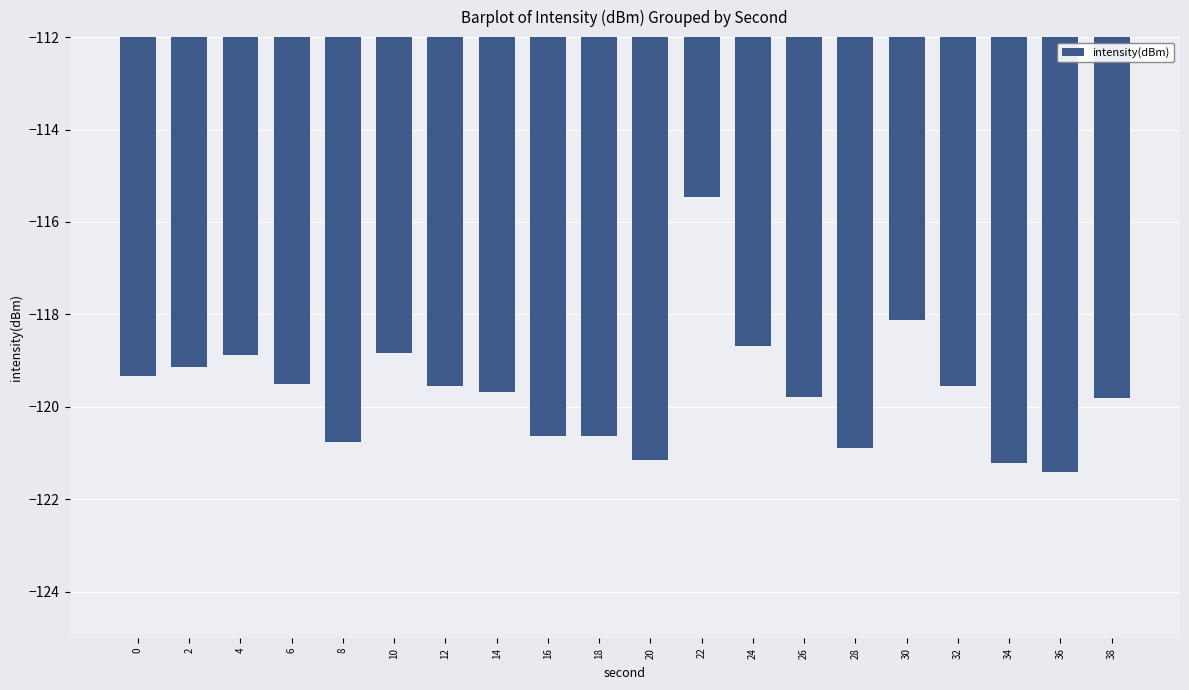

How many data points are above -119?

5